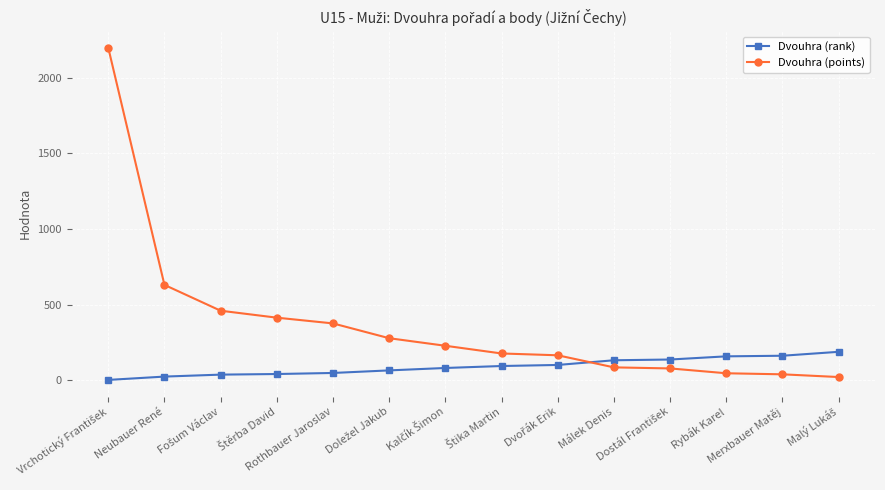

Which series has the largest total across all categories?

Dvouhra (points)